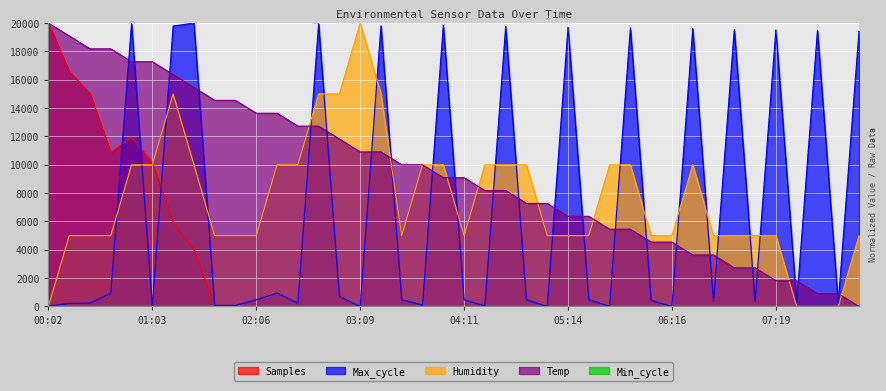

Is the value of Temp at 03:21 greater than the value of Max_cycle at 05:51?

No